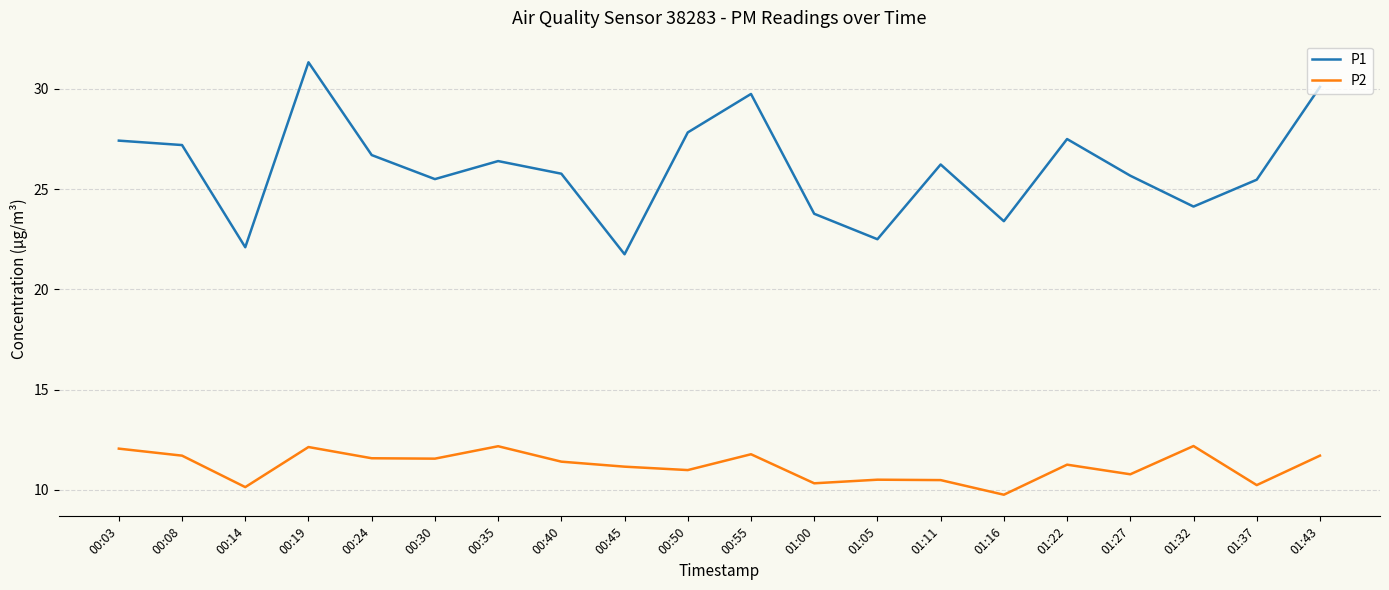

True or false: P2 and P1 cross at least once.

False